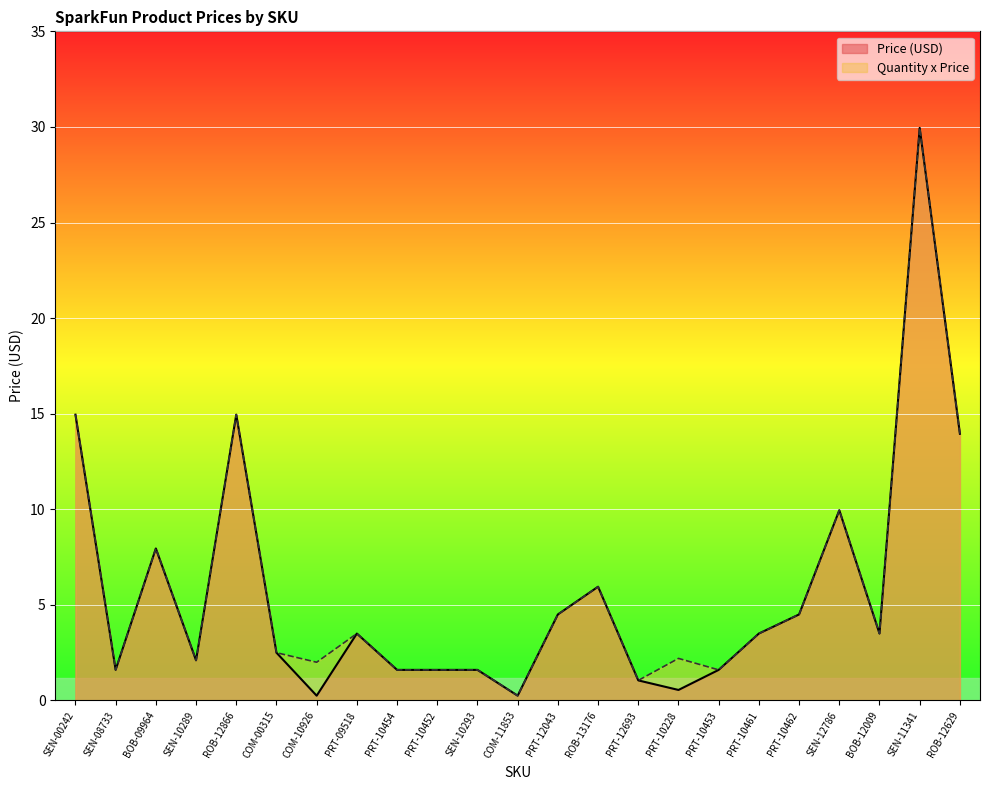

True or false: Quantity x Price and Price (USD) intersect in this chart.

False